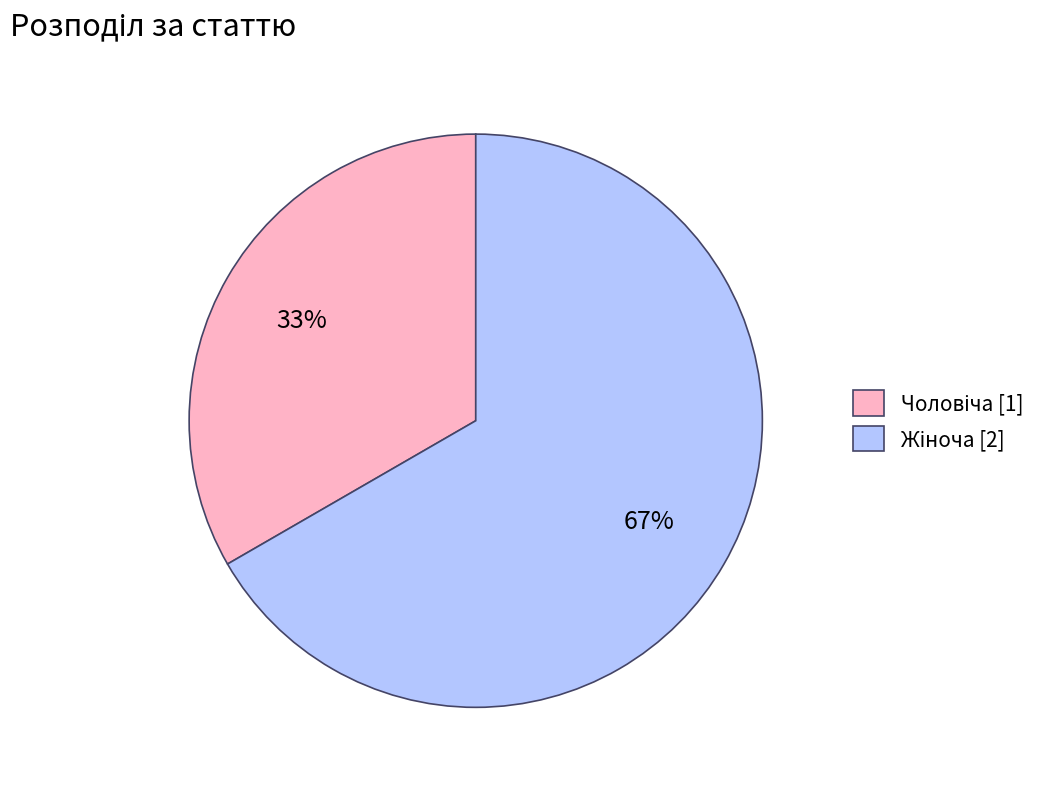

Does any single category account for the majority?

Yes